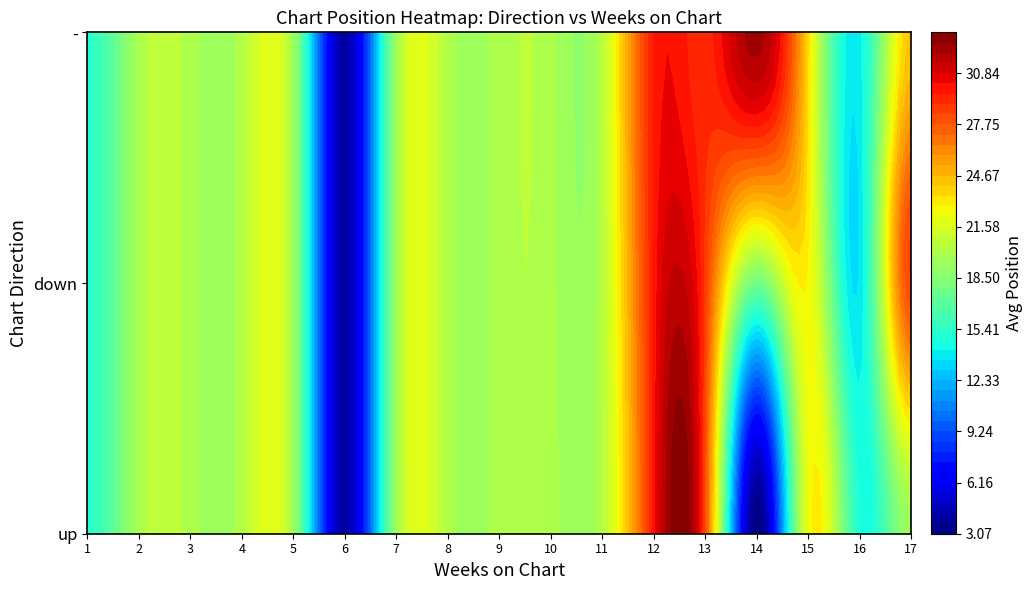

Where does the - series first go above 30?

13